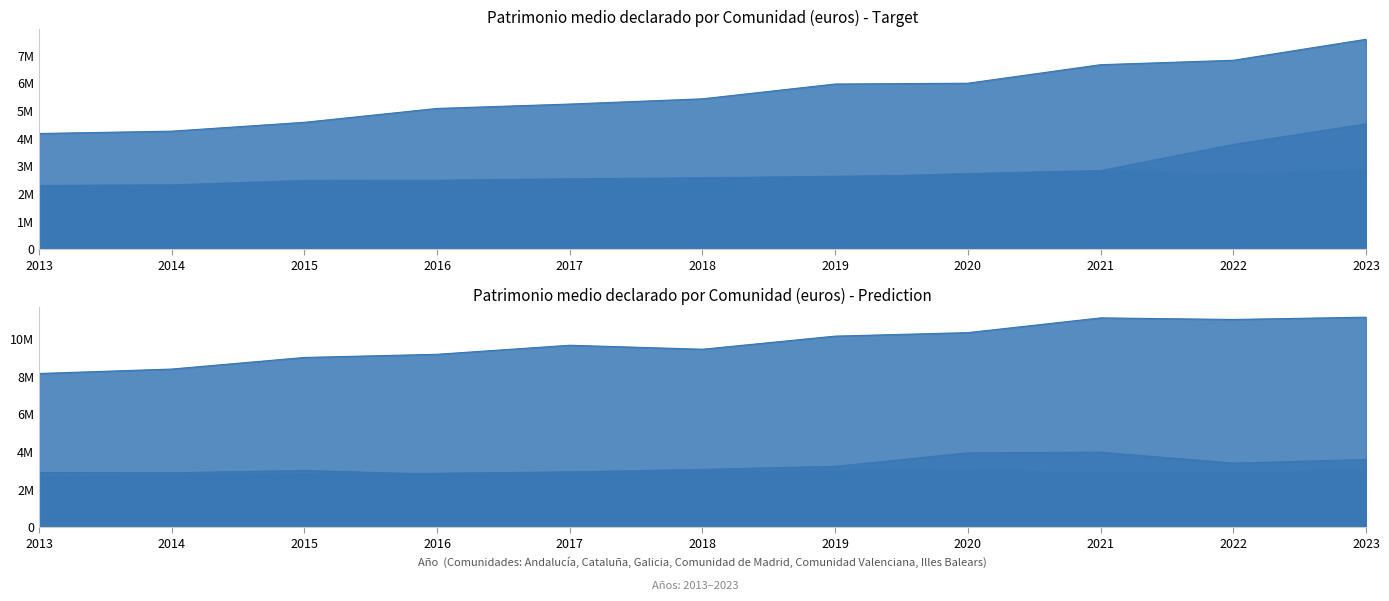

The value of Illes Balears at 2023 is 6325167. True or false?

False